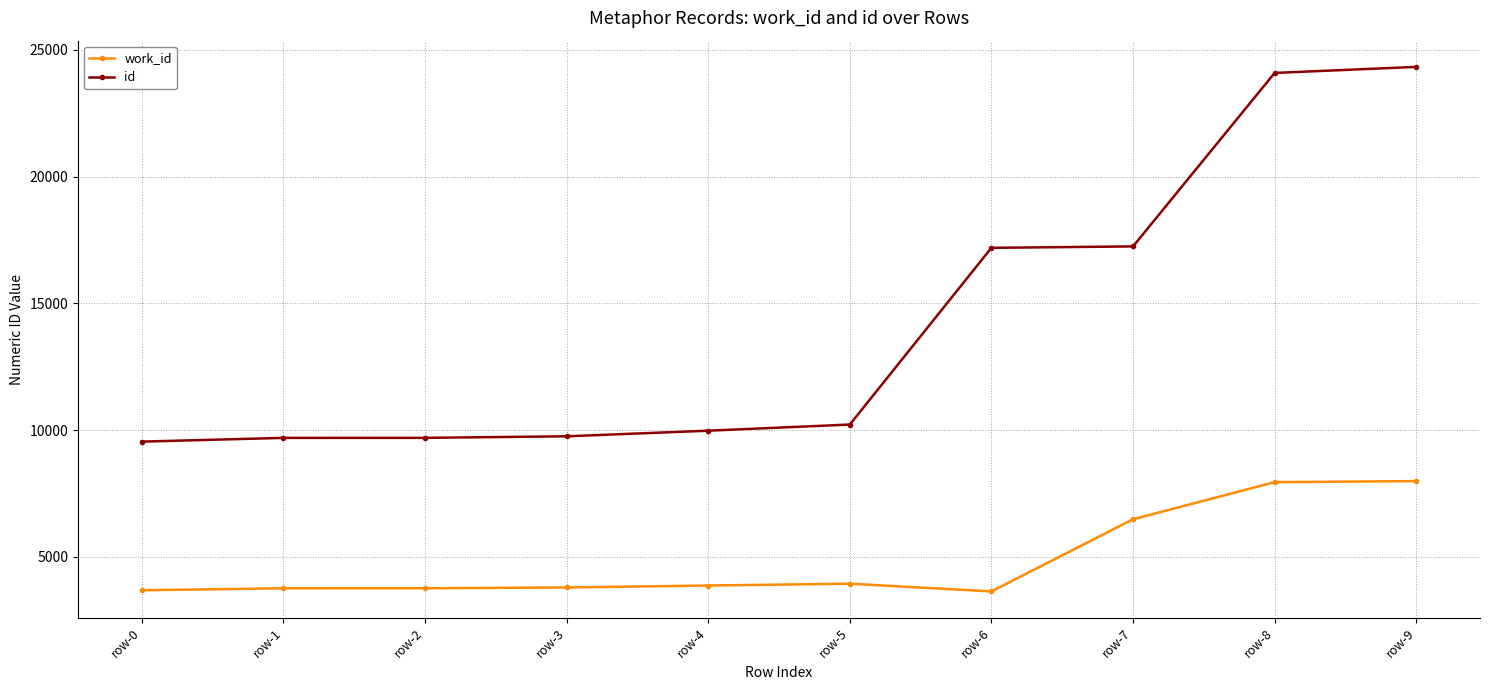

What are all the series names shown in the legend?

work_id, id